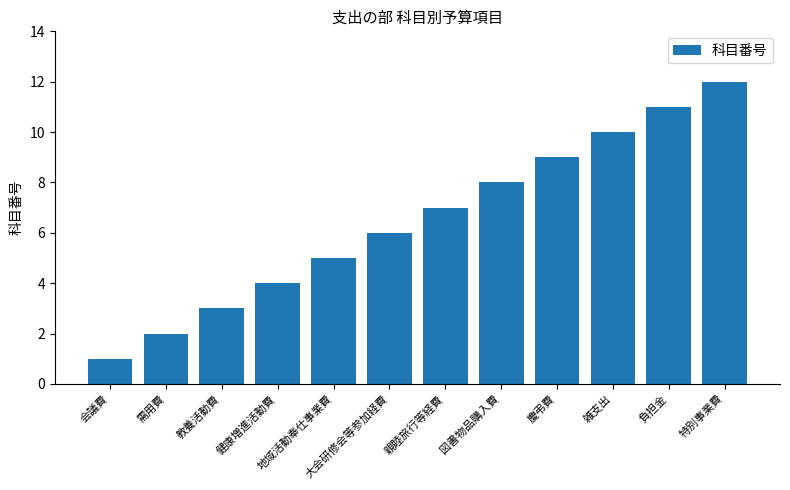

Reading right to left, extract all data points from this chart.

特別事業費=12	負担金=11	雑支出=10	慶弔費=9	図書物品購入費=8	親睦旅行等経費=7	大会研修会等参加経費=6	地域活動奉仕事業費=5	健康増進活動費=4	教養活動費=3	需用費=2	会議費=1